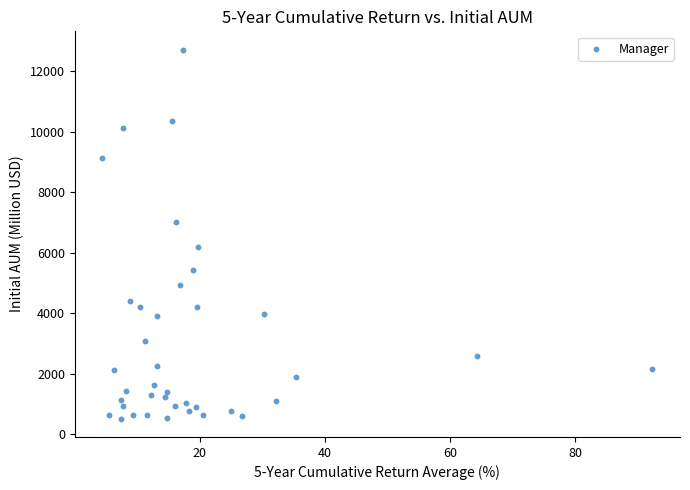

What is the range of X values (max minus min)?

87.9